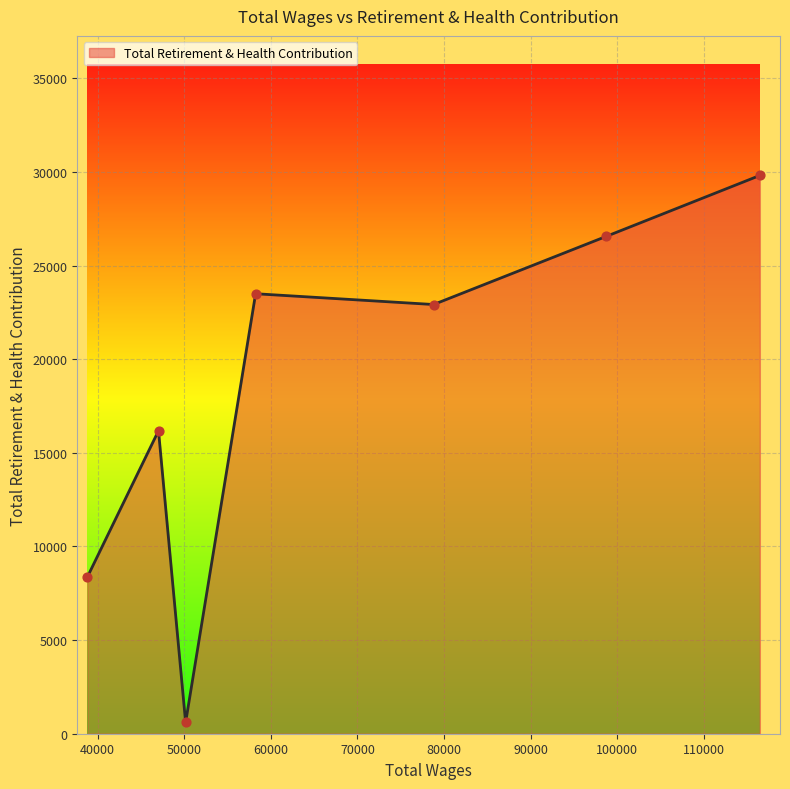

True or false: the data has more than 0 interior local peaks.

True